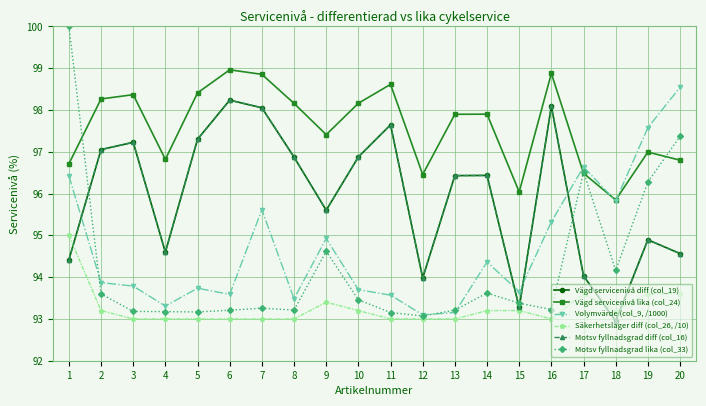

Which series has the largest total across all categories?

Vägd servicenivå lika (col_24)